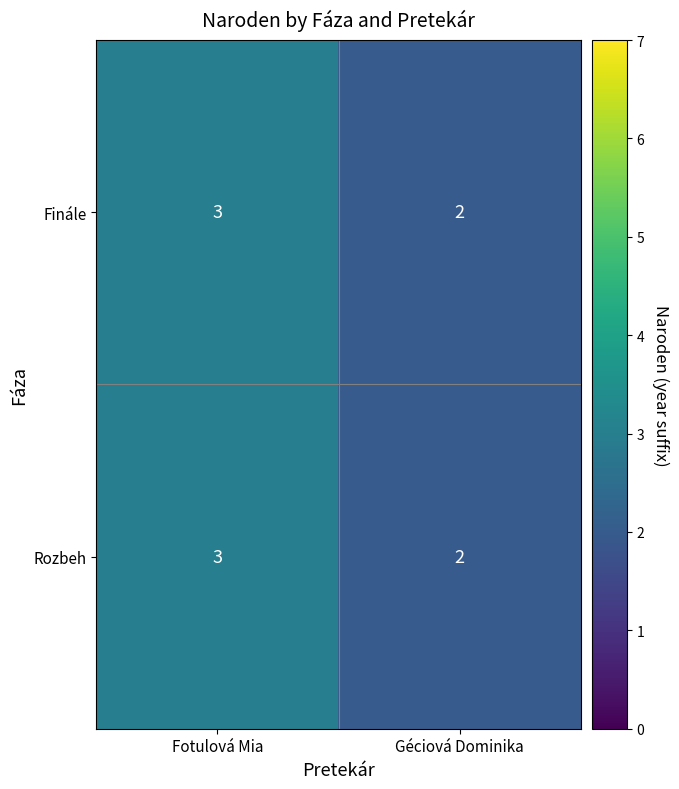

The Rozbeh series shows 3 at Géciová Dominika. True or false?

False